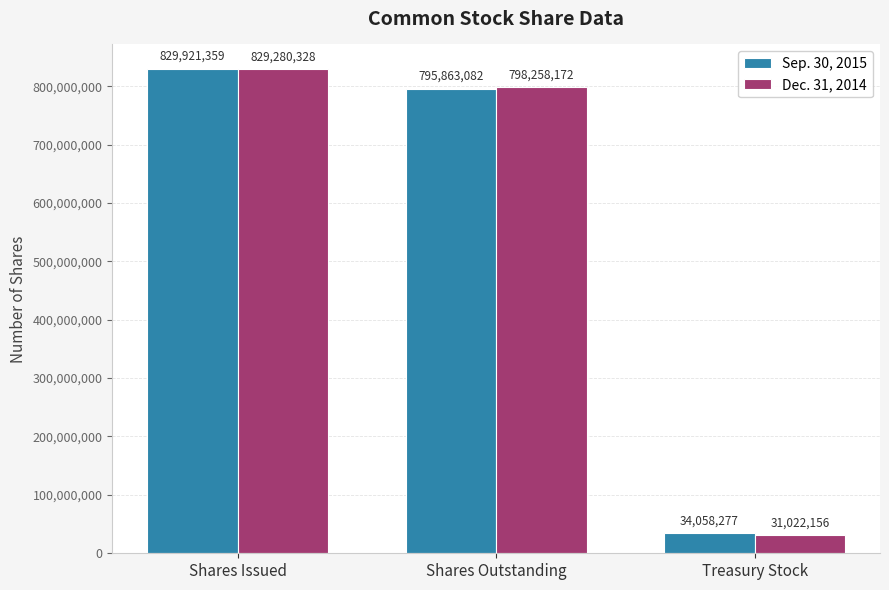

What value does the Sep. 30, 2015 series have at Treasury Stock, to the nearest 10?

34058280